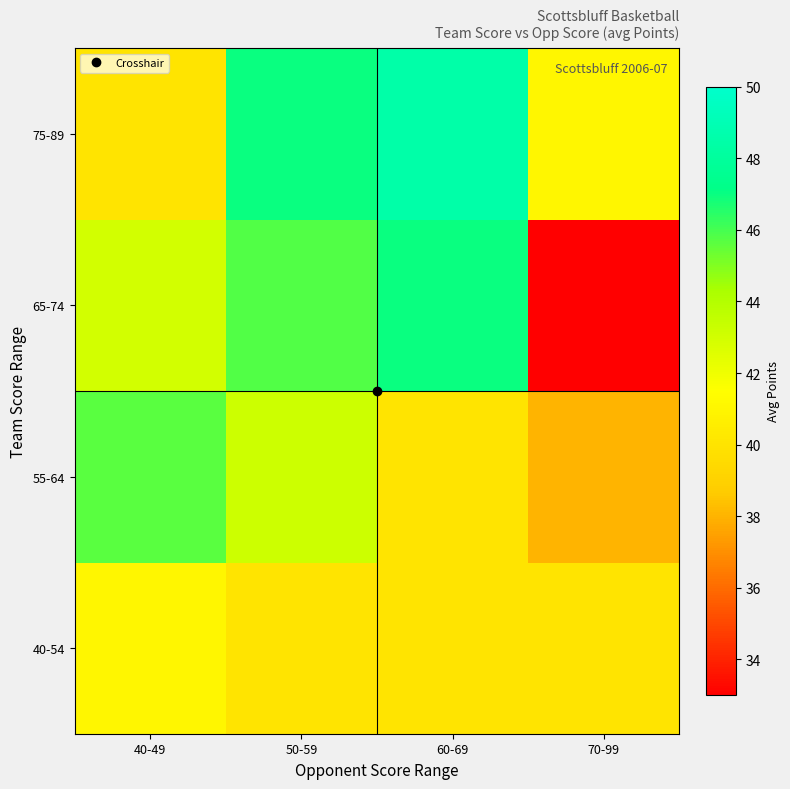

Reading left to right, transcribe all the data shown in this chart.

40-54: 40-49=41.0	50-59=40.0	60-69=40.0	70-99=40.0
55-64: 40-49=45.7	50-59=43.2	60-69=40.0	70-99=38.0
65-74: 40-49=43.0	50-59=45.8	60-69=47.0	70-99=33.0
75-89: 40-49=40.0	50-59=47.0	60-69=48.5	70-99=41.0